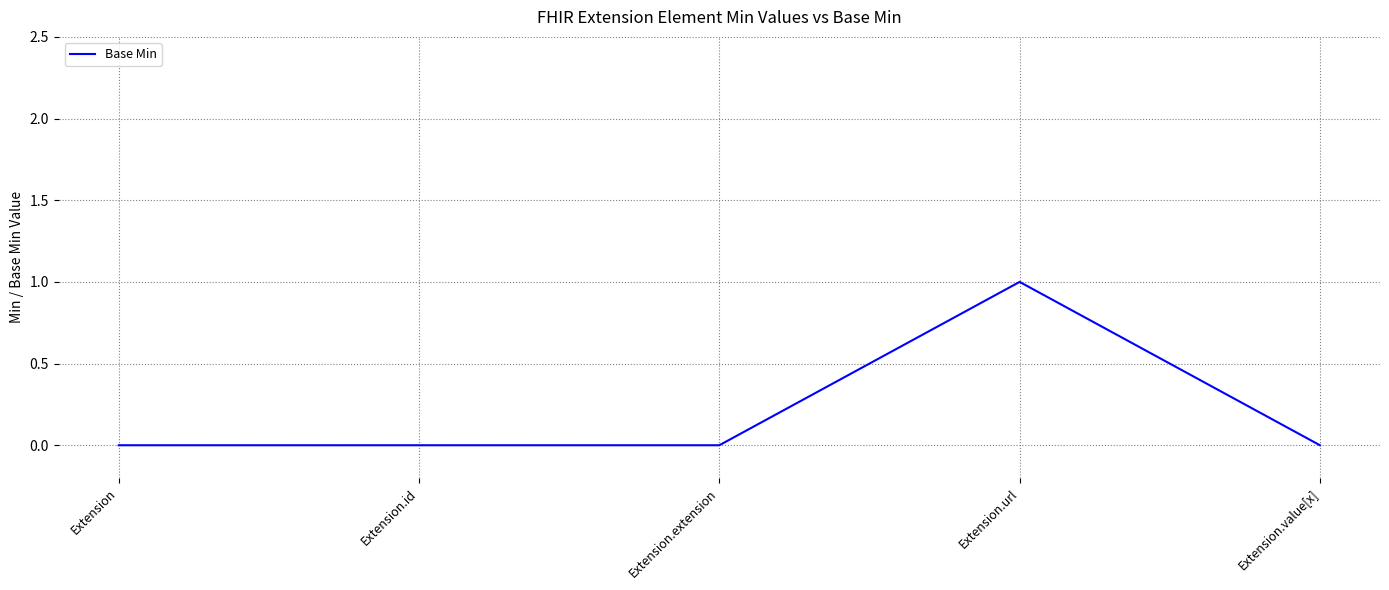

Does the chart have visible grid lines?

Yes